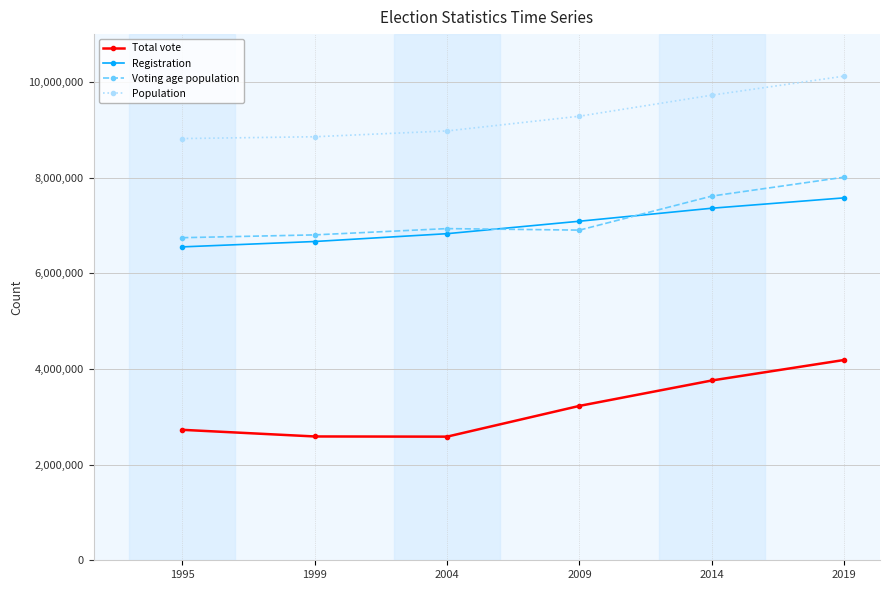

Which category has the highest value in the Population series?

2019